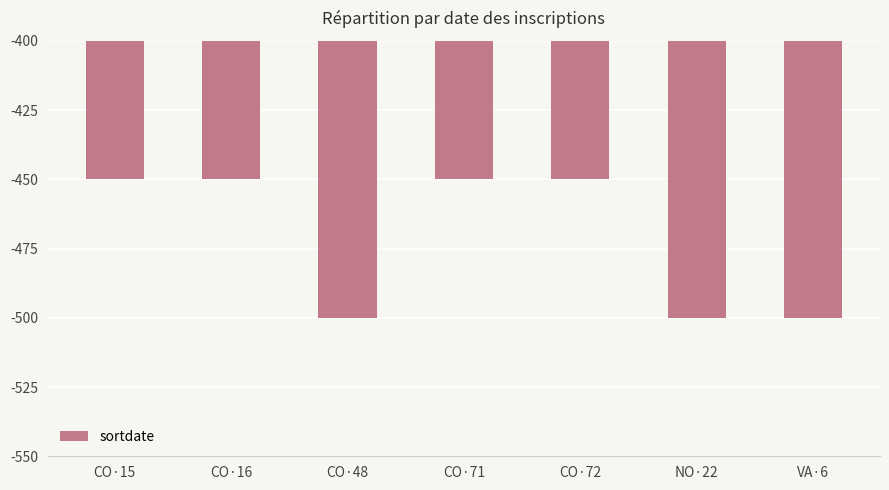

How many distinct data groups are displayed?

1